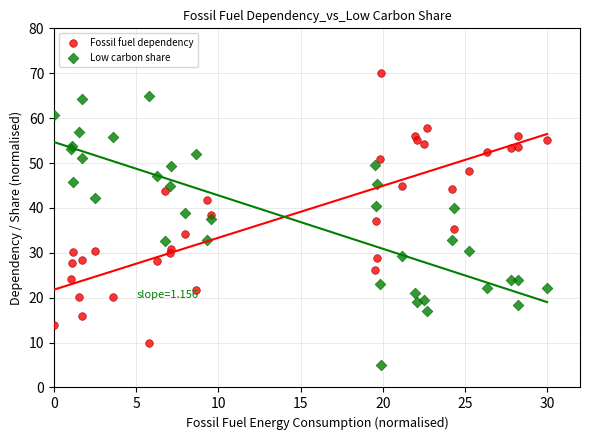

Which series contains the highest Y value?

Fossil fuel dependency